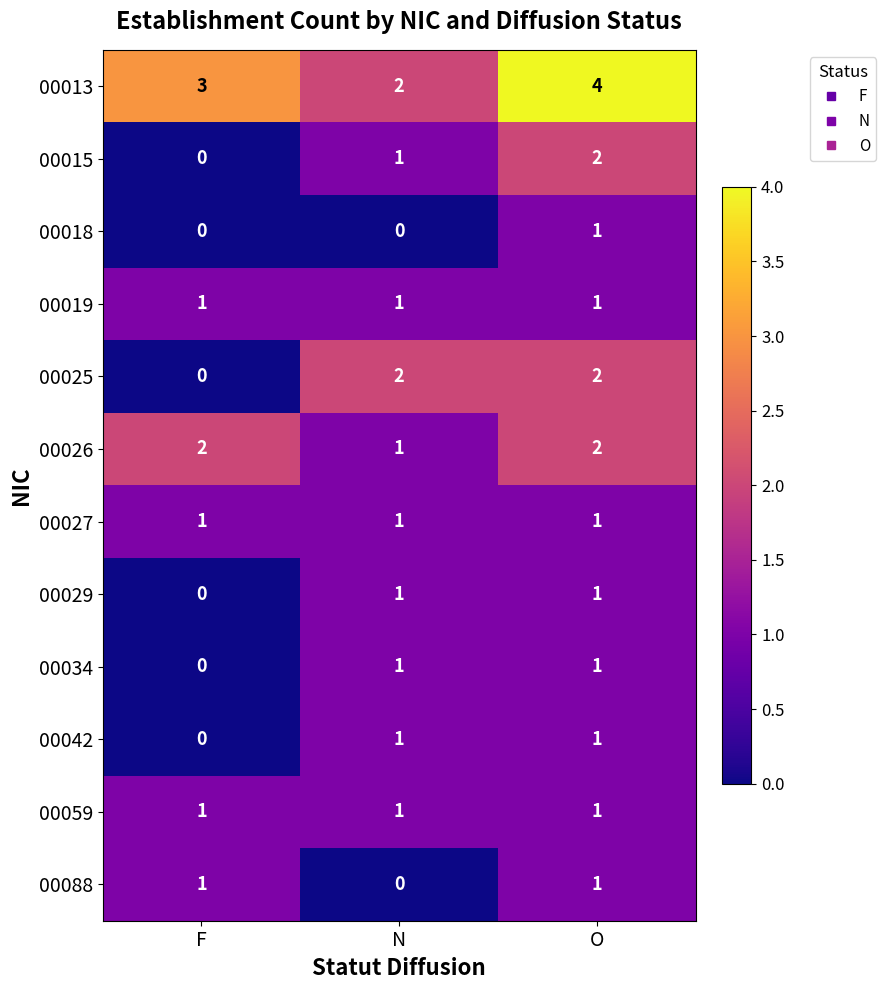

What is the difference between the highest and lowest values at F?

3